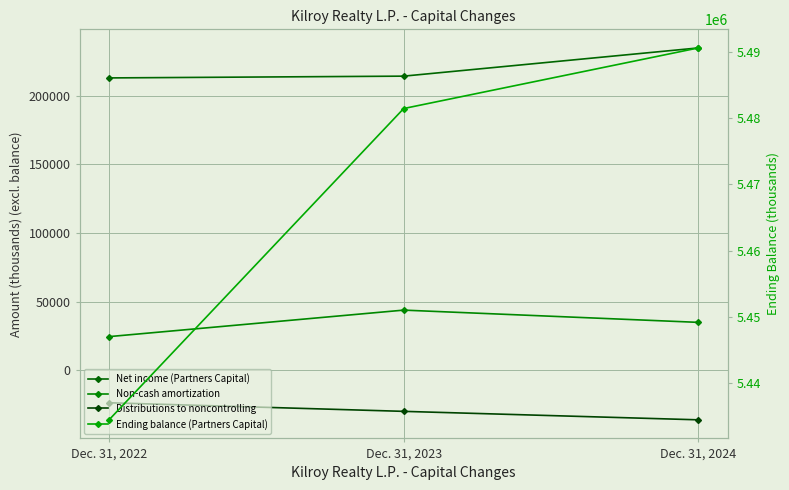

List the labels in order of Non-cash amortization value, smallest first.

Dec. 31, 2022, Dec. 31, 2024, Dec. 31, 2023